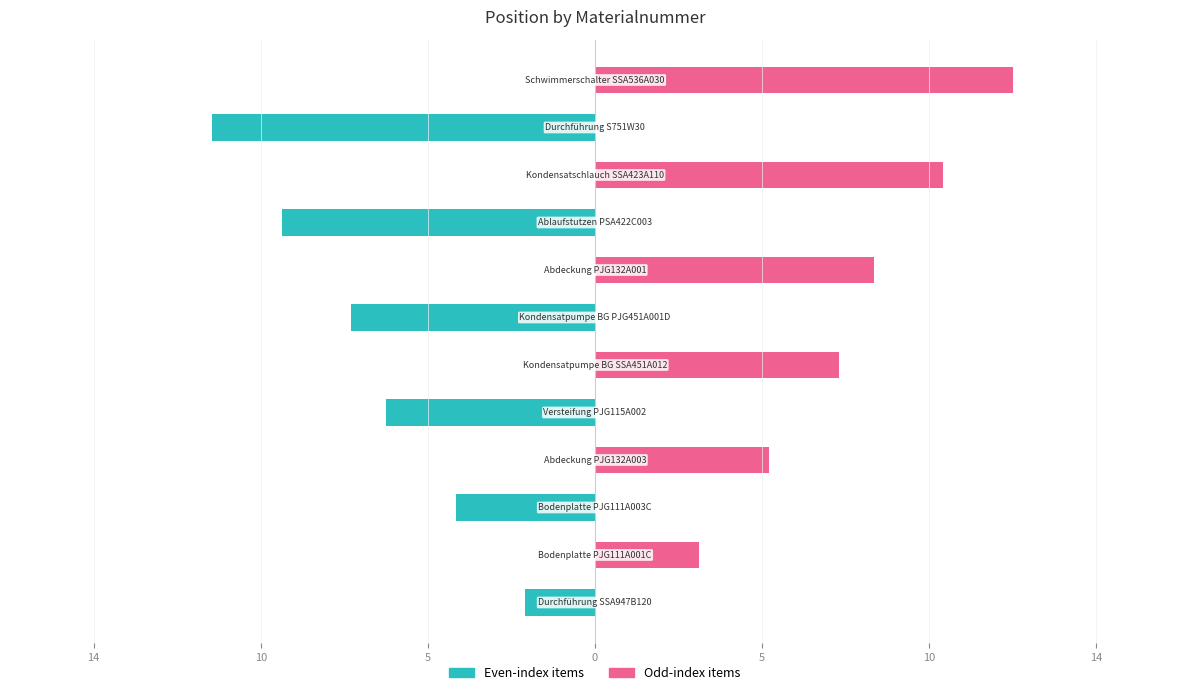

Are the bars horizontal?

Yes